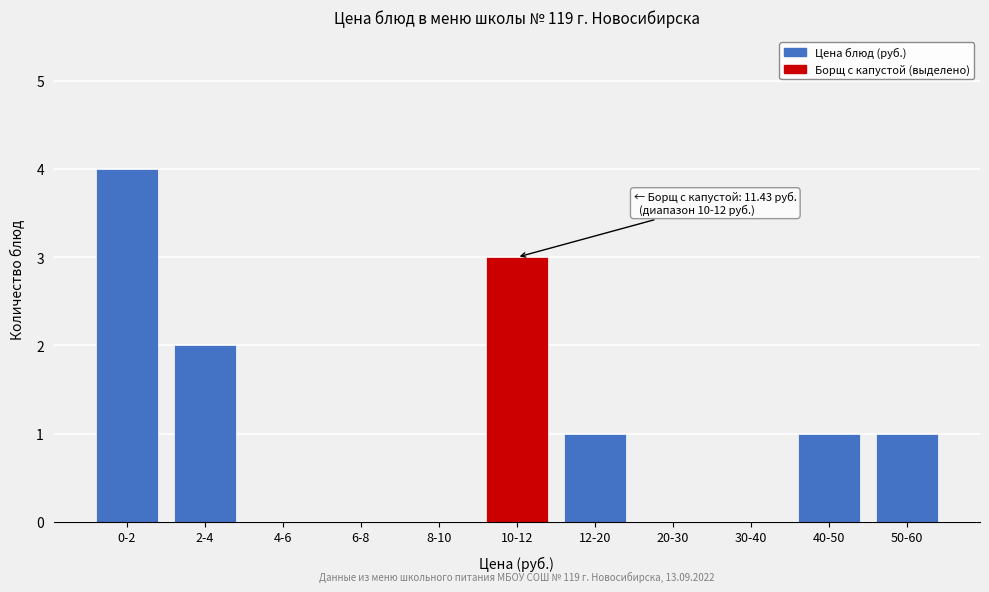

Reading right to left, extract all data points from this chart.

50-60=1	40-50=1	30-40=0	20-30=0	12-20=1	10-12=3	8-10=0	6-8=0	4-6=0	2-4=2	0-2=4